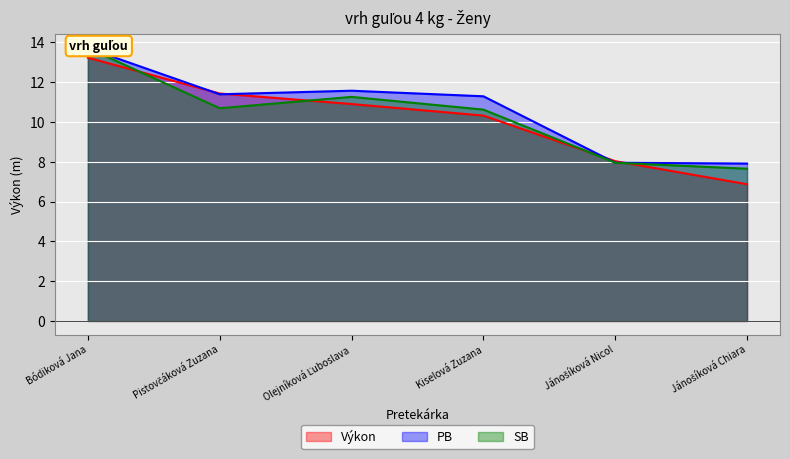

Where does the PB series first go above 11?

Bódiková Jana